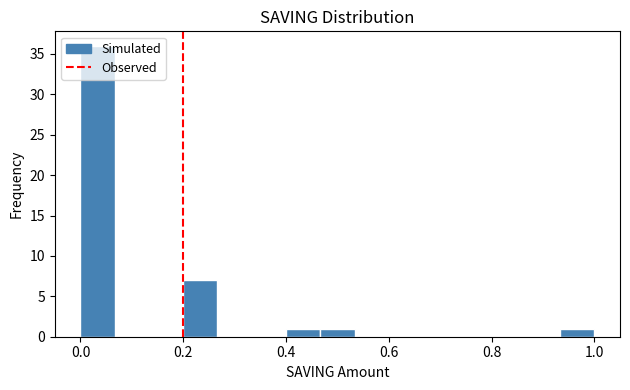

Read against the x-axis, roughly where is the centre of the tallest bar?

0.04